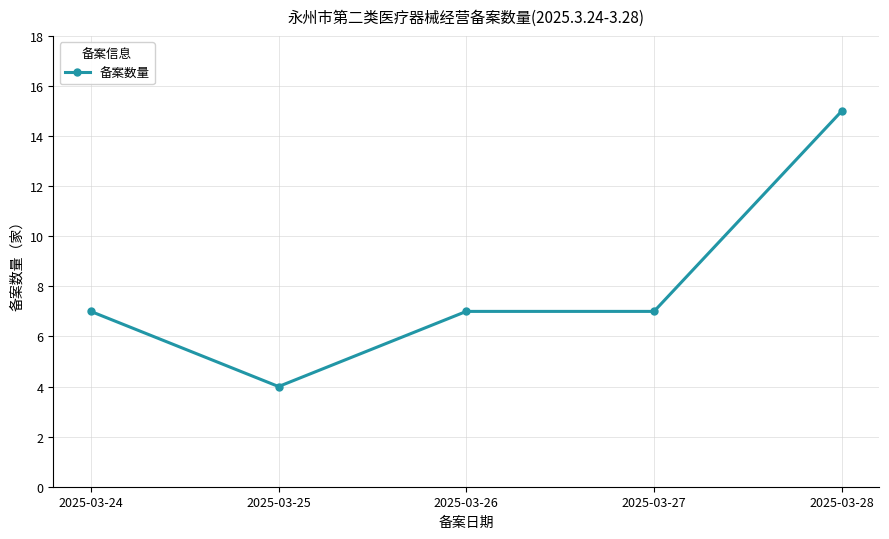

Which label corresponds to the smallest value in the chart?

2025-03-25